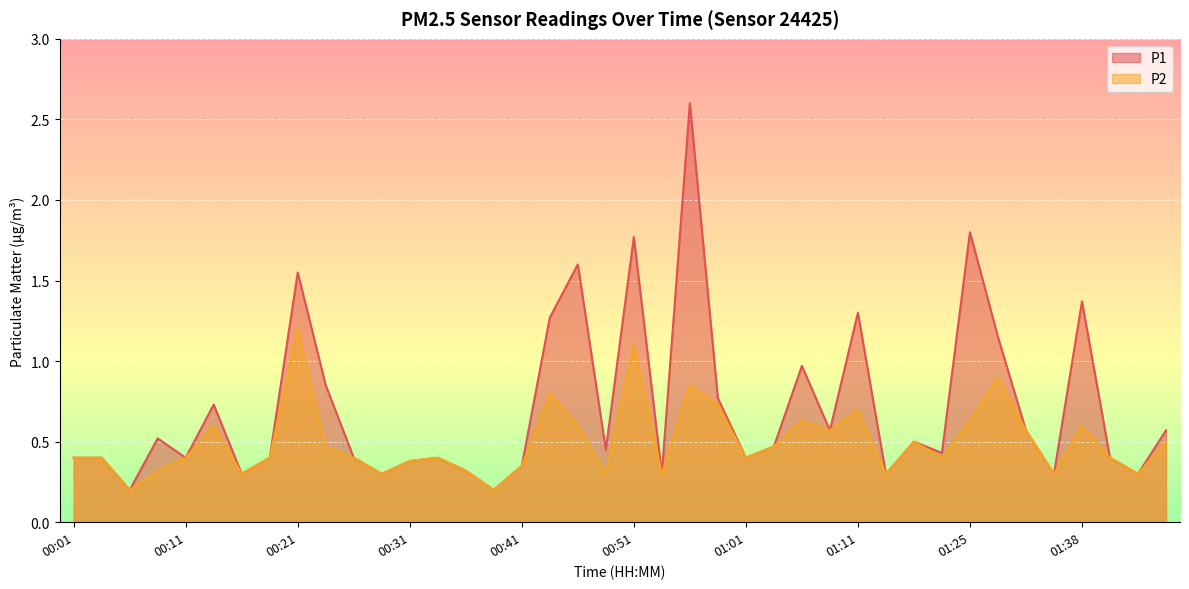

Reading left to right, extract all data points from this chart.

P1: 00:01=0.4	00:03=0.4	00:06=0.2	00:08=0.5	00:11=0.4	00:13=0.7	00:16=0.3	00:18=0.4	00:21=1.6	00:23=0.8	00:26=0.4	00:28=0.3	00:31=0.4	00:33=0.4	00:36=0.3	00:38=0.2	00:41=0.3	00:43=1.3	00:46=1.6	00:48=0.5	00:51=1.8	00:53=0.3	00:56=2.6	00:58=0.8	01:01=0.4	01:03=0.5	01:06=1.0	01:08=0.6	01:11=1.3	01:13=0.3	01:19=0.5	01:22=0.4	01:25=1.8	01:28=1.1	01:31=0.6	01:36=0.3	01:38=1.4	01:41=0.4	01:44=0.3	01:46=0.6
P2: 00:01=0.4	00:03=0.4	00:06=0.2	00:08=0.3	00:11=0.4	00:13=0.6	00:16=0.3	00:18=0.4	00:21=1.2	00:23=0.5	00:26=0.4	00:28=0.3	00:31=0.4	00:33=0.4	00:36=0.3	00:38=0.2	00:41=0.3	00:43=0.8	00:46=0.6	00:48=0.3	00:51=1.1	00:53=0.3	00:56=0.8	00:58=0.7	01:01=0.4	01:03=0.5	01:06=0.6	01:08=0.6	01:11=0.7	01:13=0.3	01:19=0.5	01:22=0.4	01:25=0.6	01:28=0.9	01:31=0.6	01:36=0.3	01:38=0.6	01:41=0.4	01:44=0.3	01:46=0.5